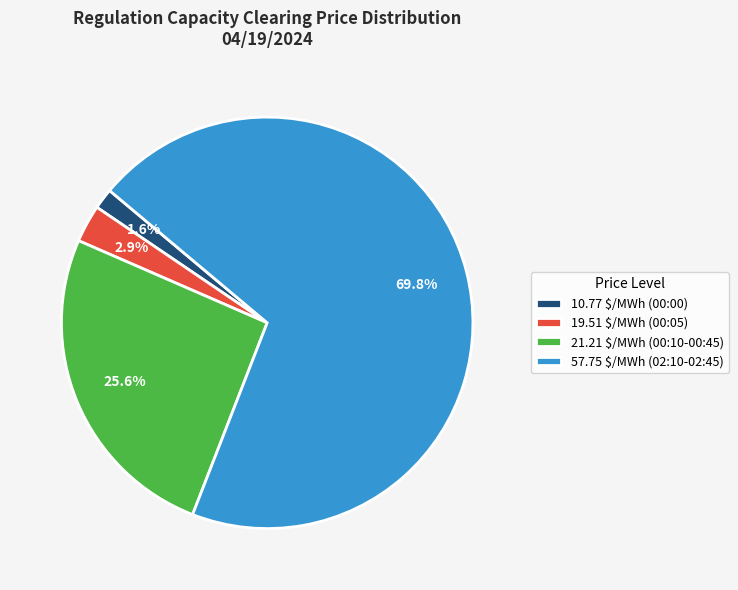

What is the majority slice?

57.75 $/MWh (02:10-02:45)